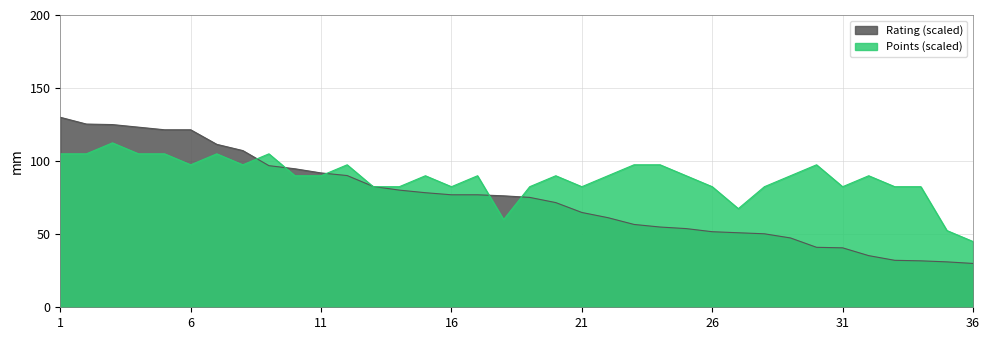

What is the maximum value for Rating?

130.0